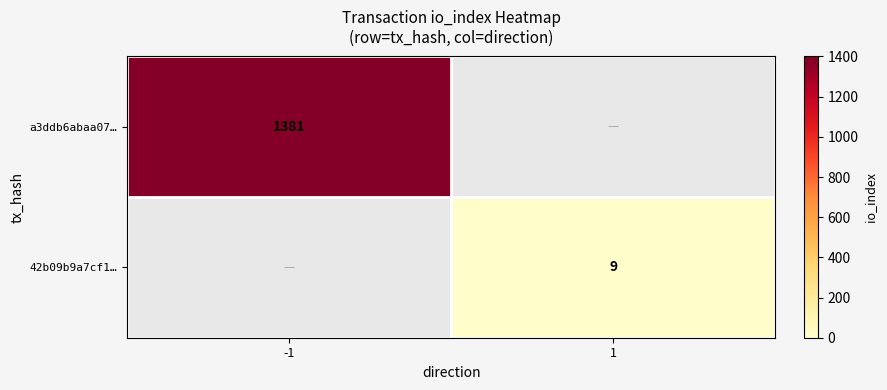

The a3ddb6abaa07… series shows 1381 at -1. True or false?

True